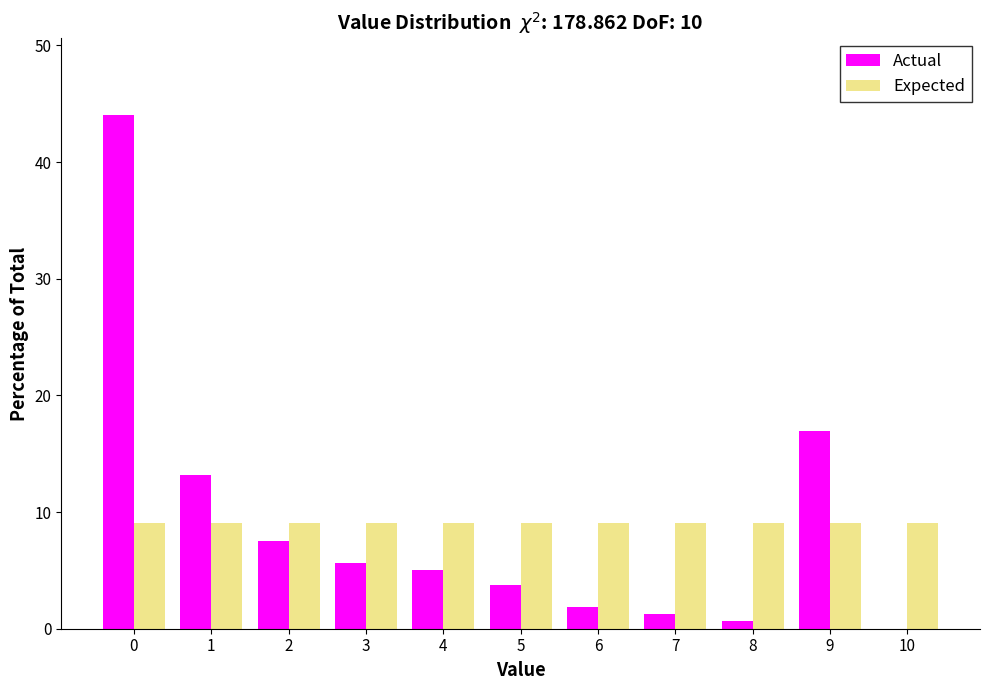

Reading right to left, list all the values displayed in this chart.

Actual: 10=0.0	9=17.0	8=0.6	7=1.3	6=1.9	5=3.8	4=5.0	3=5.7	2=7.5	1=13.2	0=44.0
Expected: 10=9.1	9=9.1	8=9.1	7=9.1	6=9.1	5=9.1	4=9.1	3=9.1	2=9.1	1=9.1	0=9.1